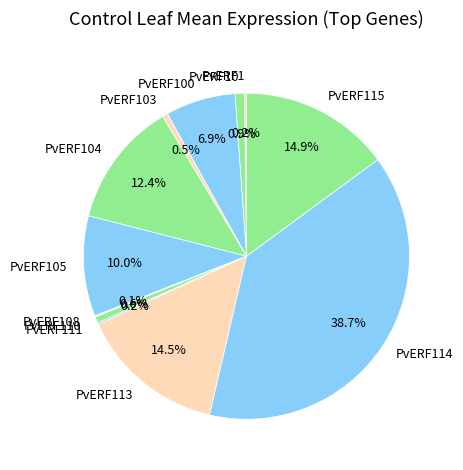

Does any single category account for the majority?

No